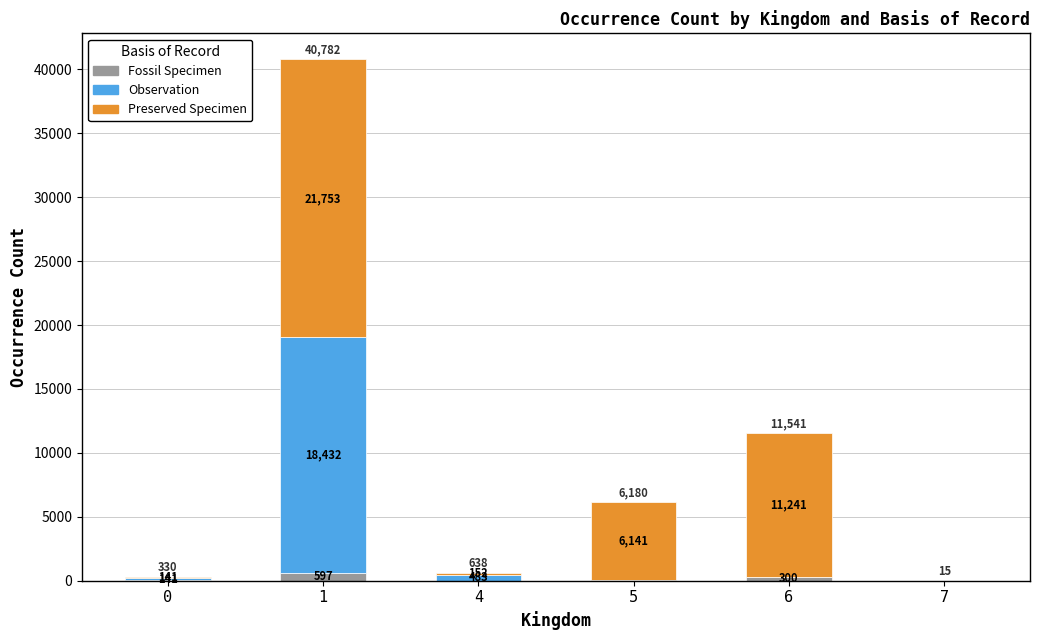

What is the total value across all series at 0?

330